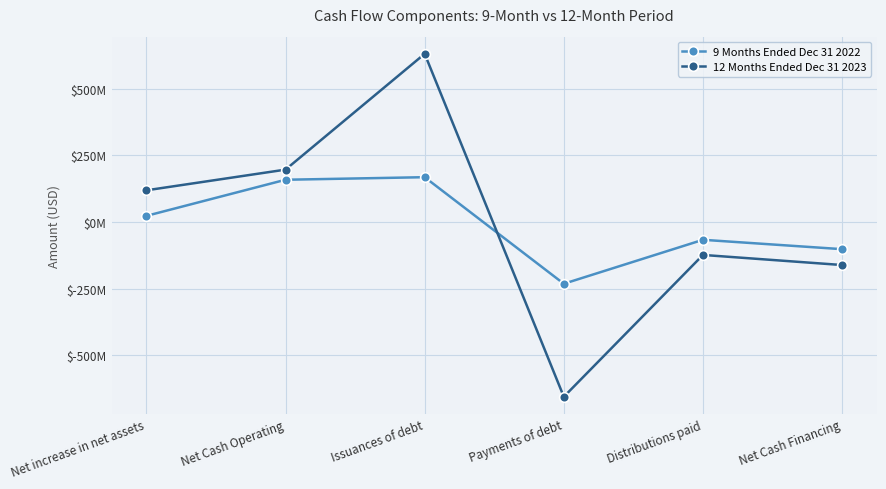

Which category has the lowest value in the 9 Months Ended Dec 31 2022 series?

Payments of debt